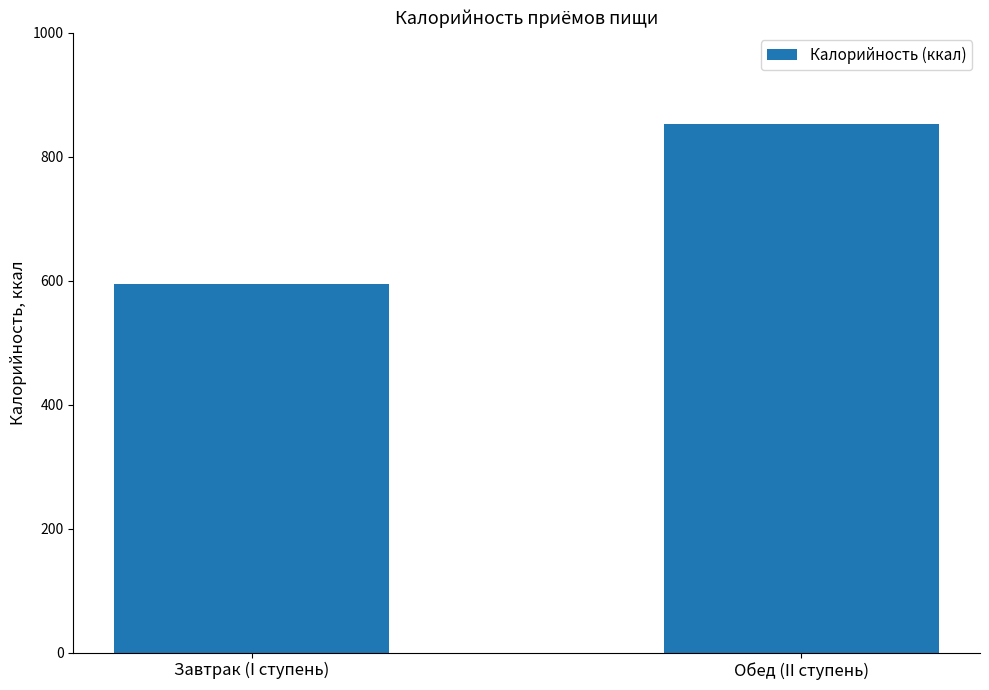

Reading right to left, list all the values displayed in this chart.

Обед (II ступень)=853.3	Завтрак (I ступень)=595.3